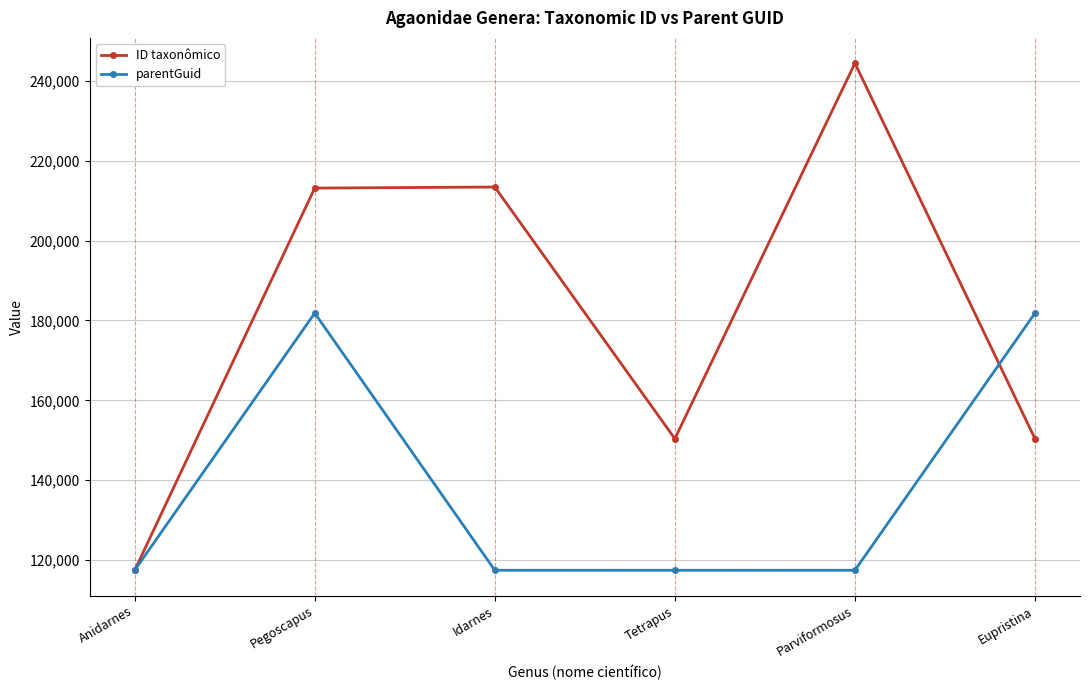

After their last crossing, which series has the higher values: ID taxonômico or parentGuid?

parentGuid